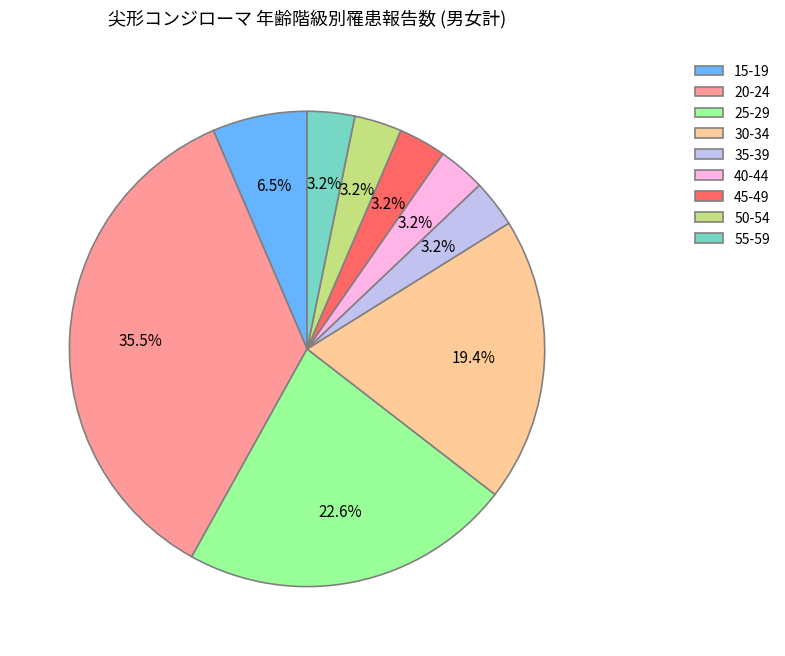

What percentage is the 45-49 slice, to the nearest percent?

3%